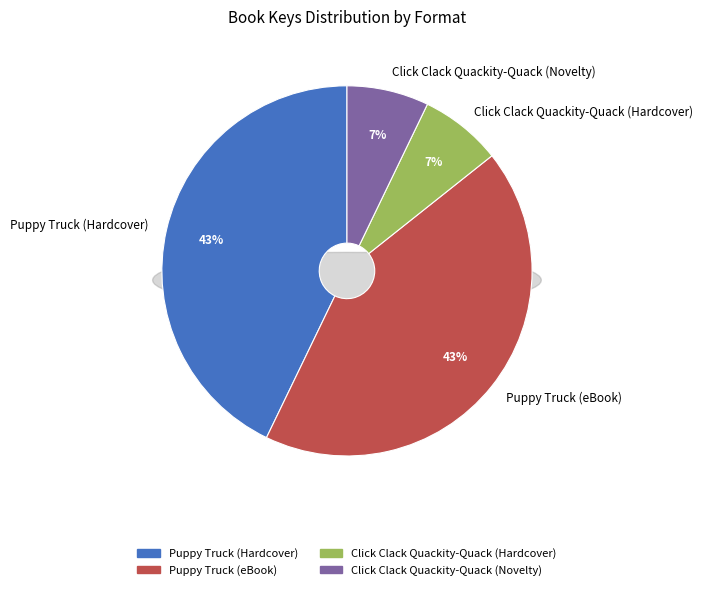

How much of the chart is everything except Click Clack Quackity-Quack (Hardcover)?

92.8%